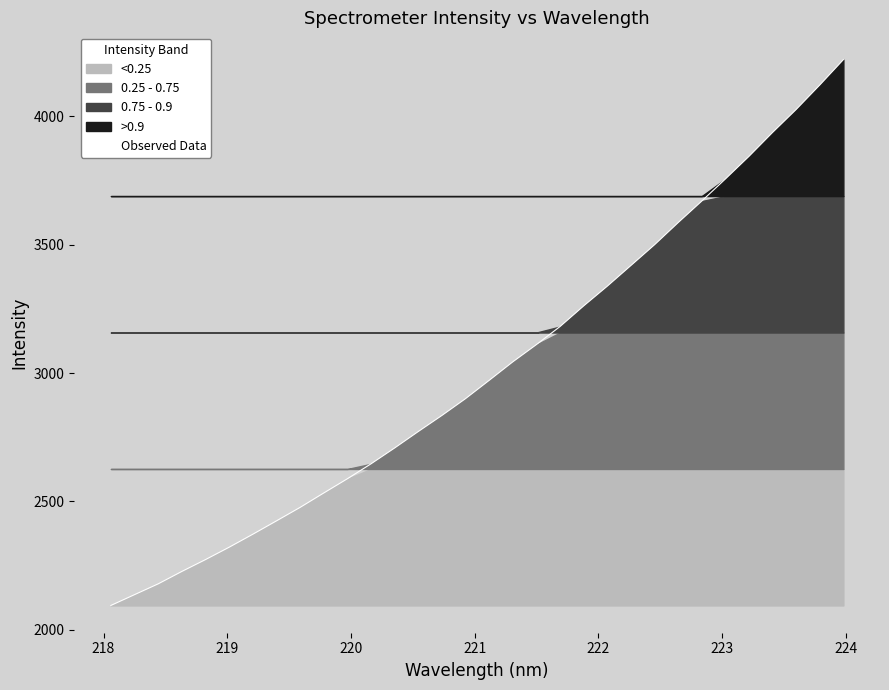

What is the highest value of the Observed Data series?

4220.0